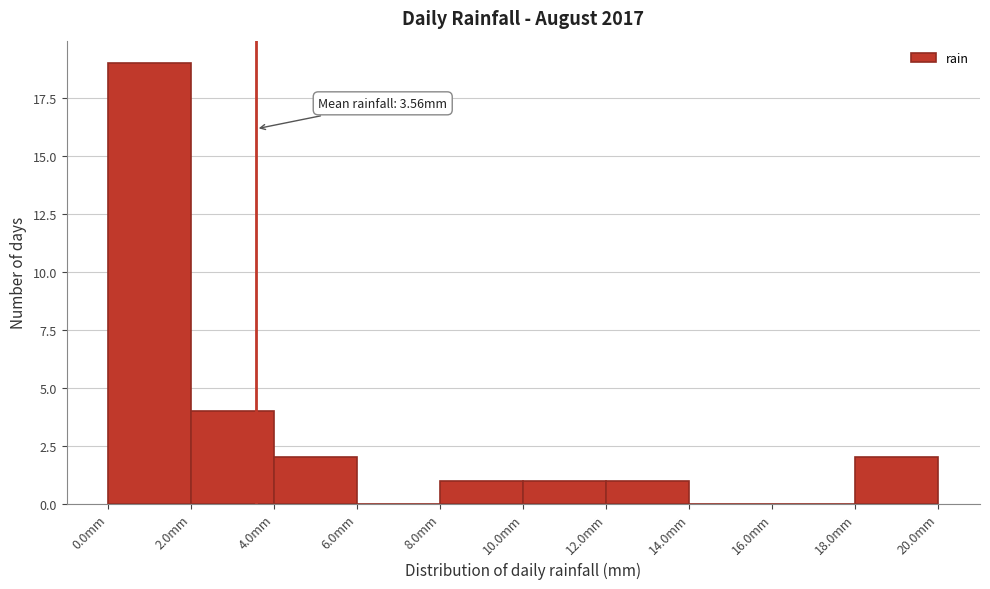

Over which range of the x-axis is the bar tallest?

0 to 2